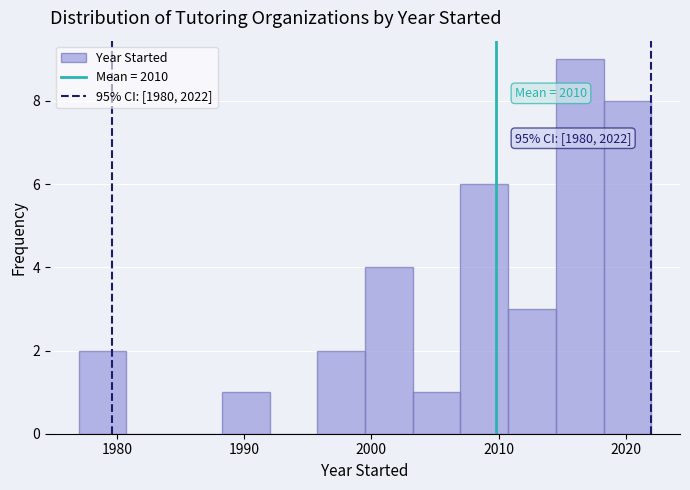

Around what value on the x-axis is the tallest bar? Give the approximate position of its centre, as read against the axis.

2016